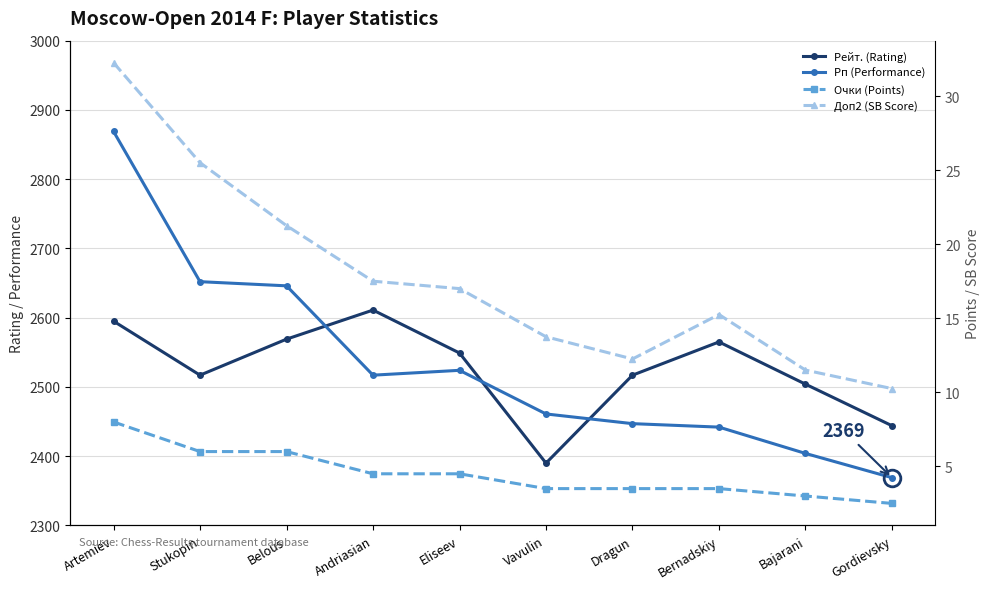

In Рейт. (Rating), how many points are lower than both neighbors (excluding endpoints)?

2